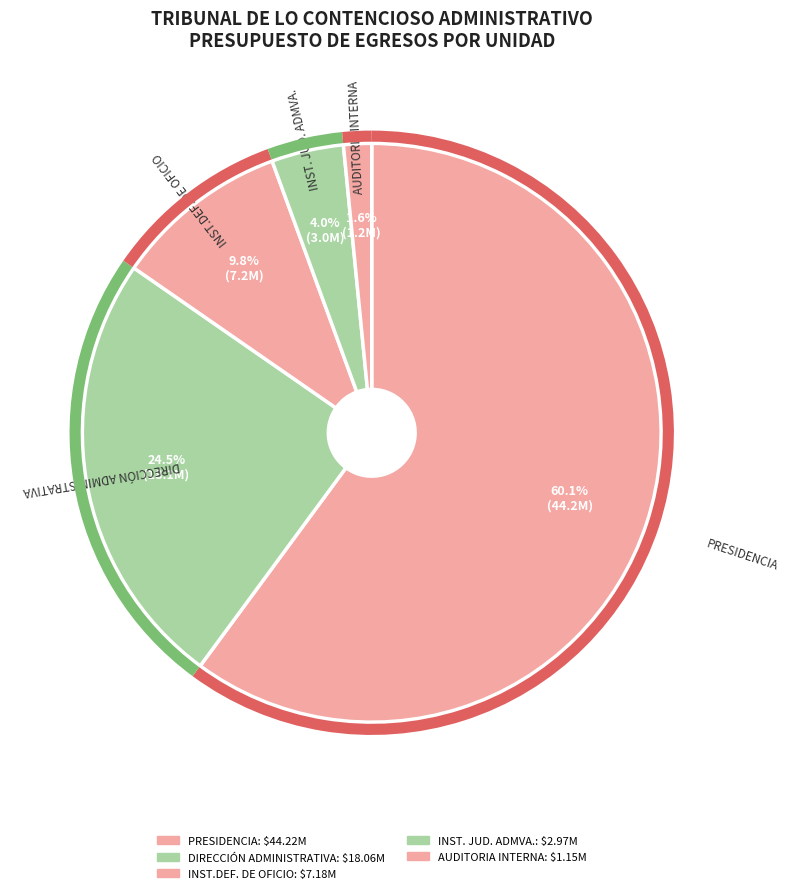

Does PRESIDENCIA represent more than half of the total?

Yes